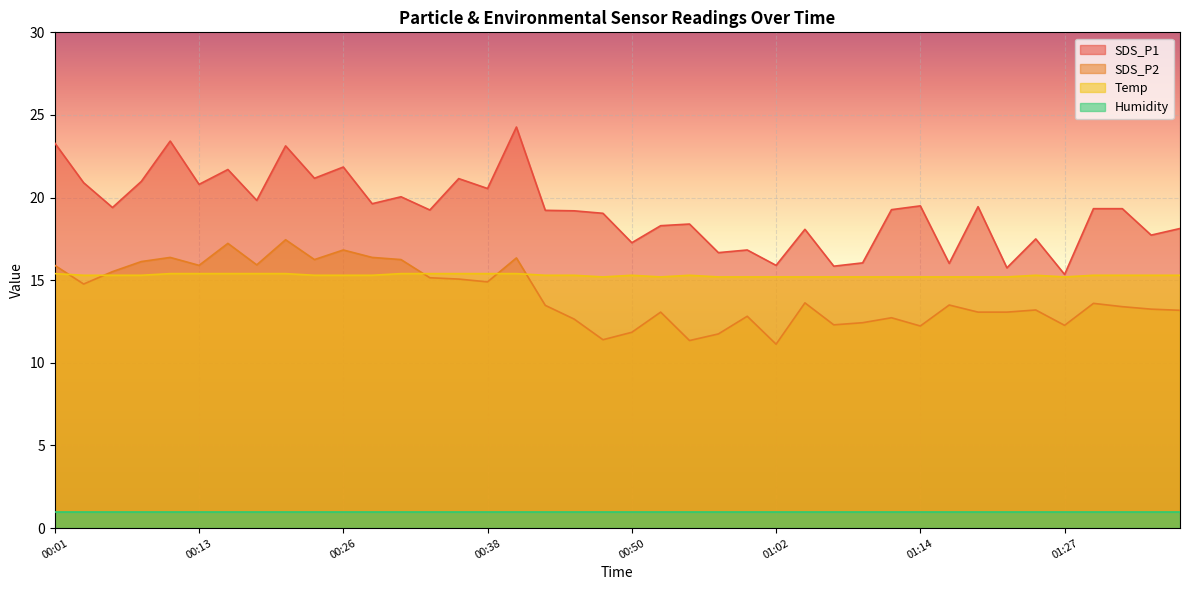

True or false: Temp and SDS_P1 intersect in this chart.

False